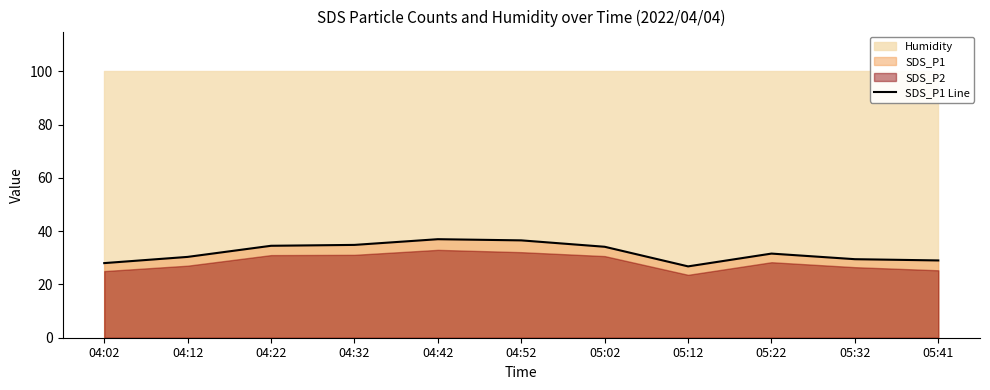

What is the sum of all values?

352.1